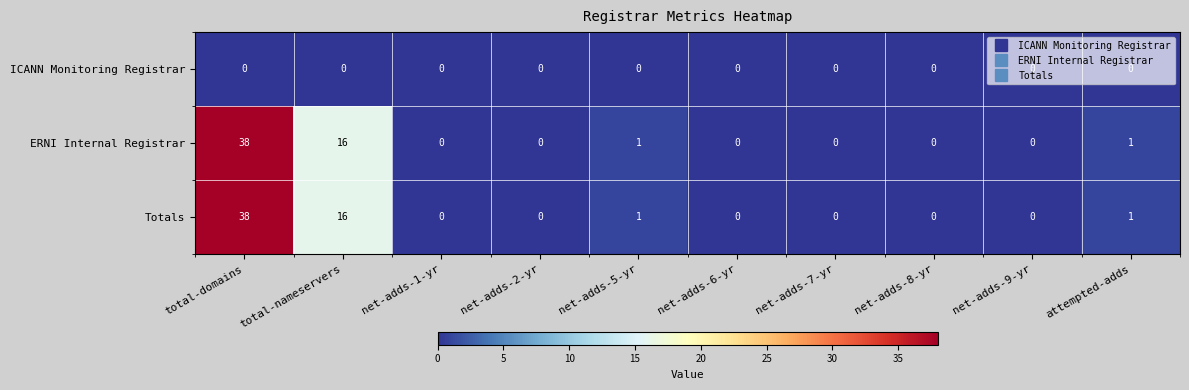

Which category has the highest value in the Totals series?

total-domains